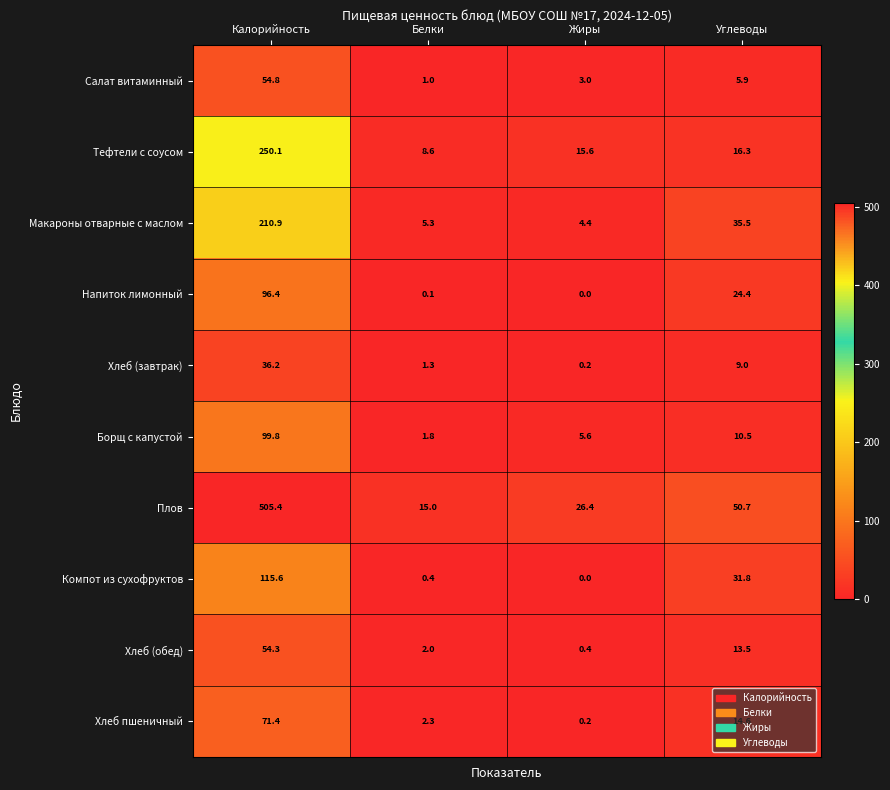

Where is Хлеб (обед) nearest to the value 27?

Углеводы